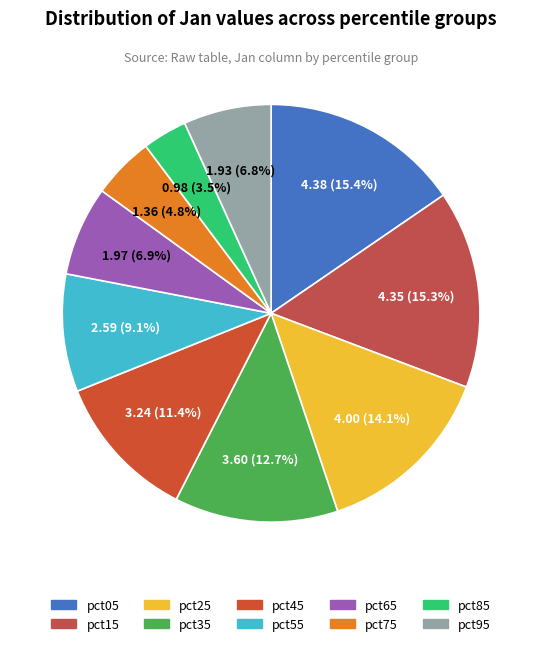

Is there a majority slice in this chart?

No